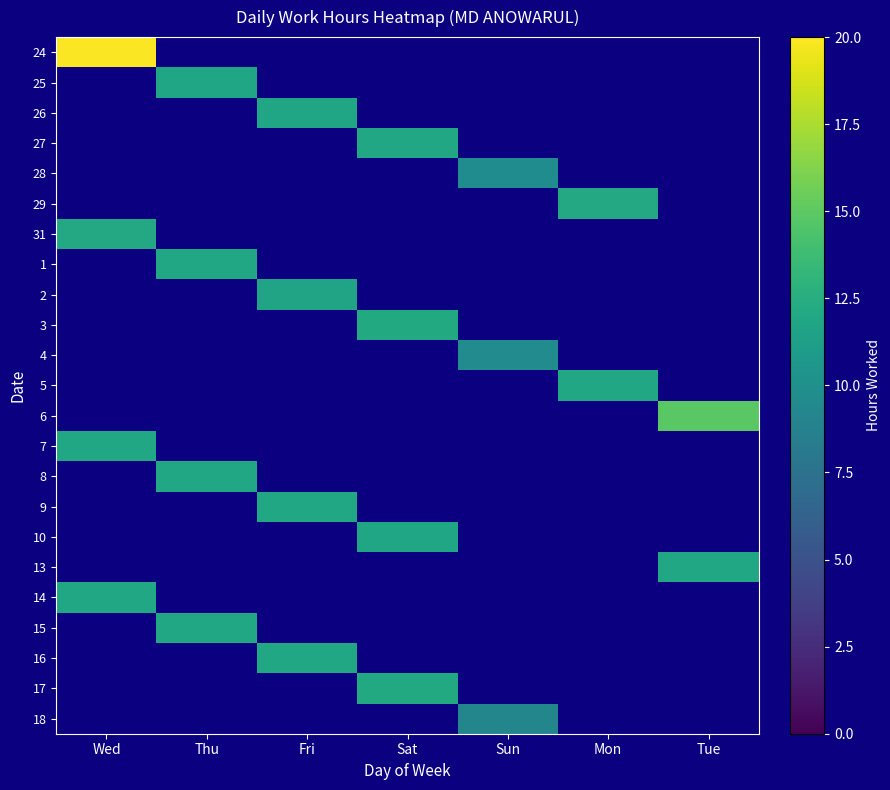

What is the total value across all series at Mon?

24.0